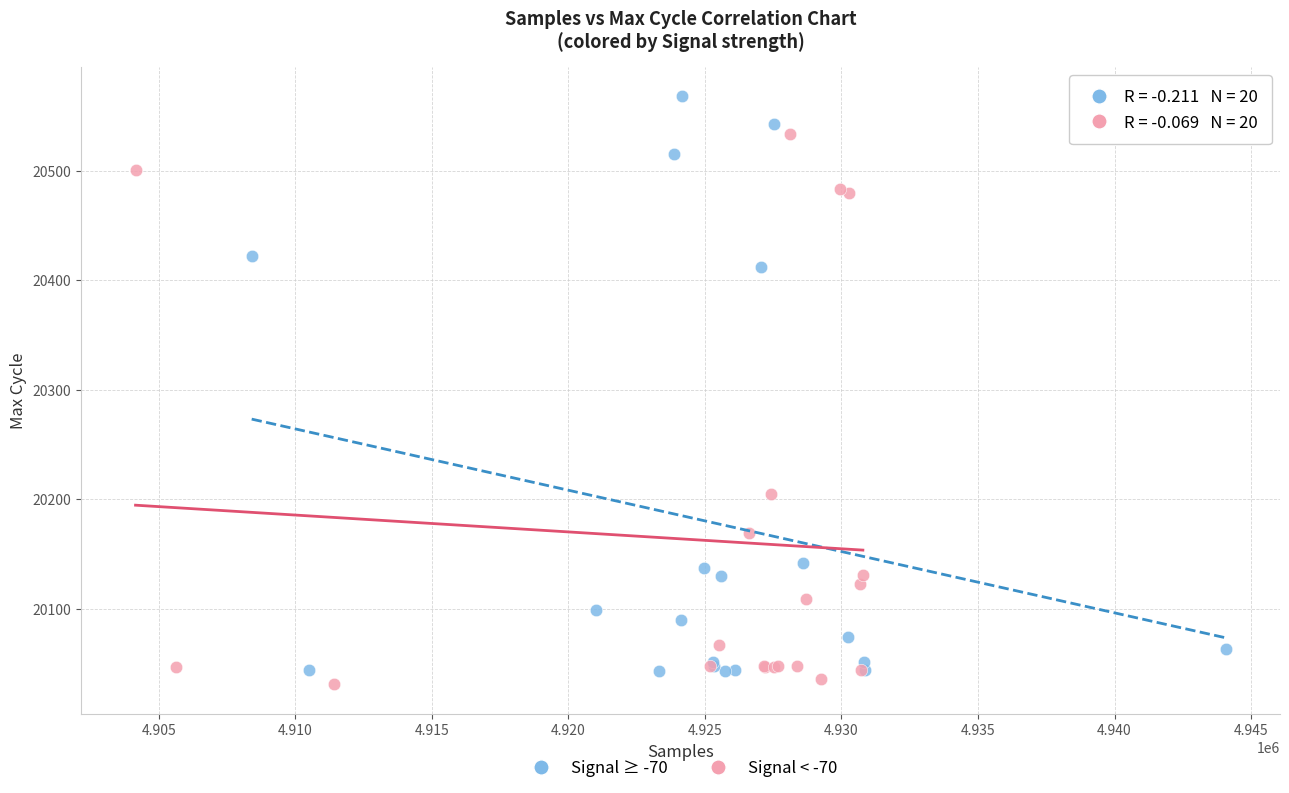

Which series has the widest spread of Y values?

Signal ≥ -70